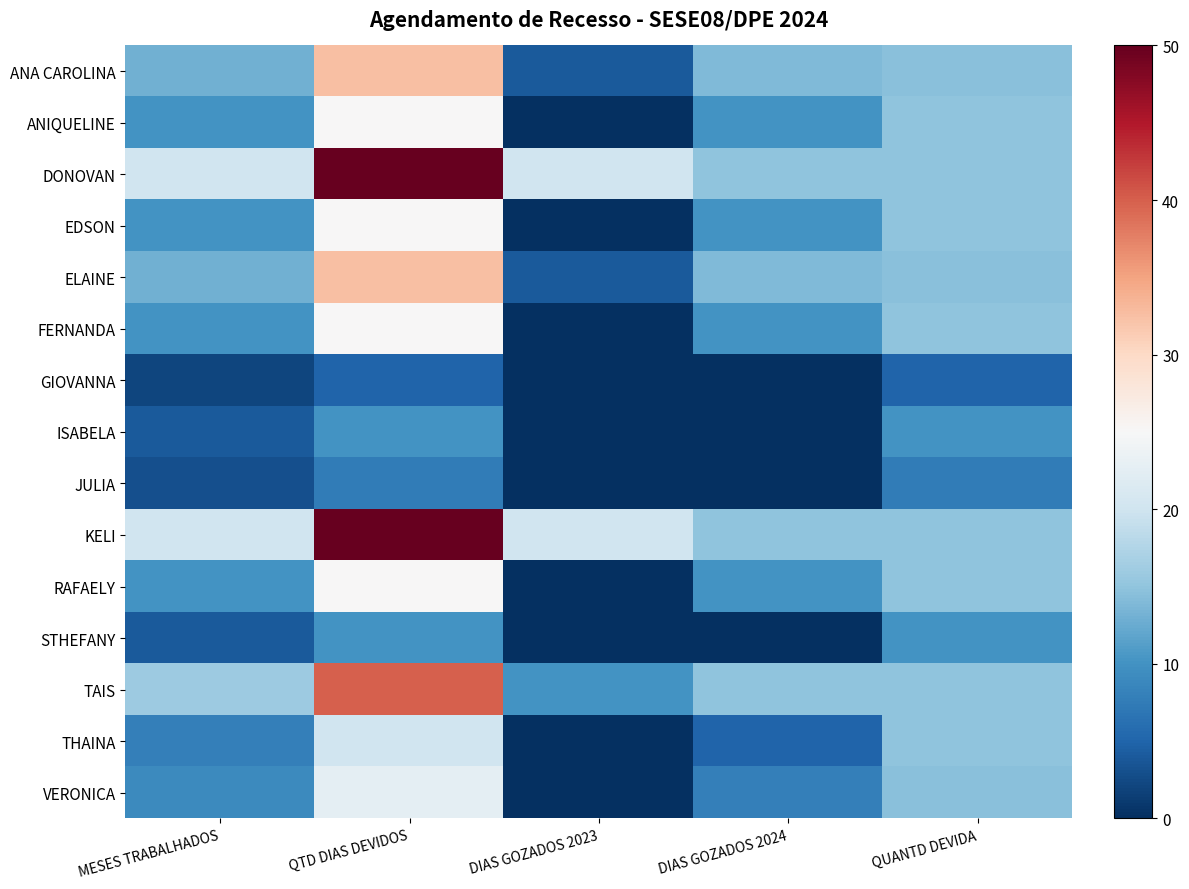

At which category does the chart reach its peak across all series?

QTD DIAS DEVIDOS